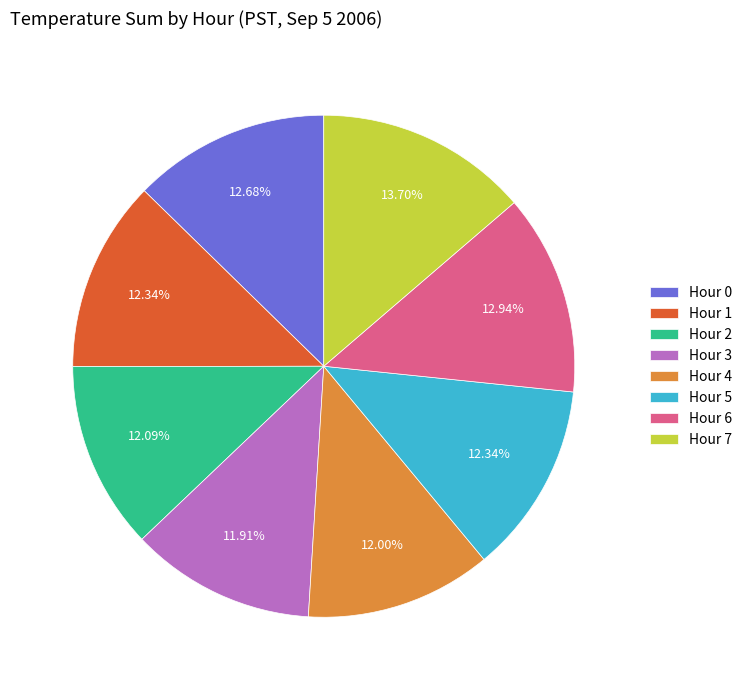

Which category has the biggest portion of the pie?

Hour 7